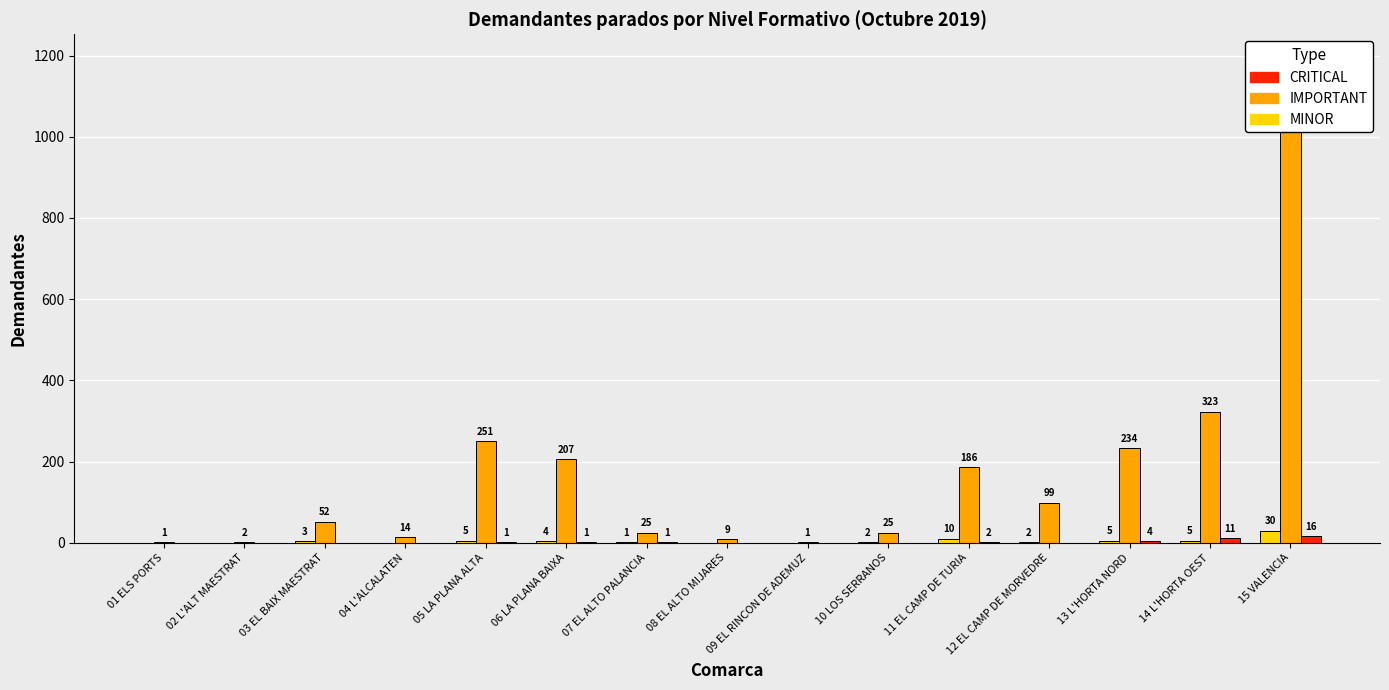

Which series has the largest total across all categories?

IMPORTANT